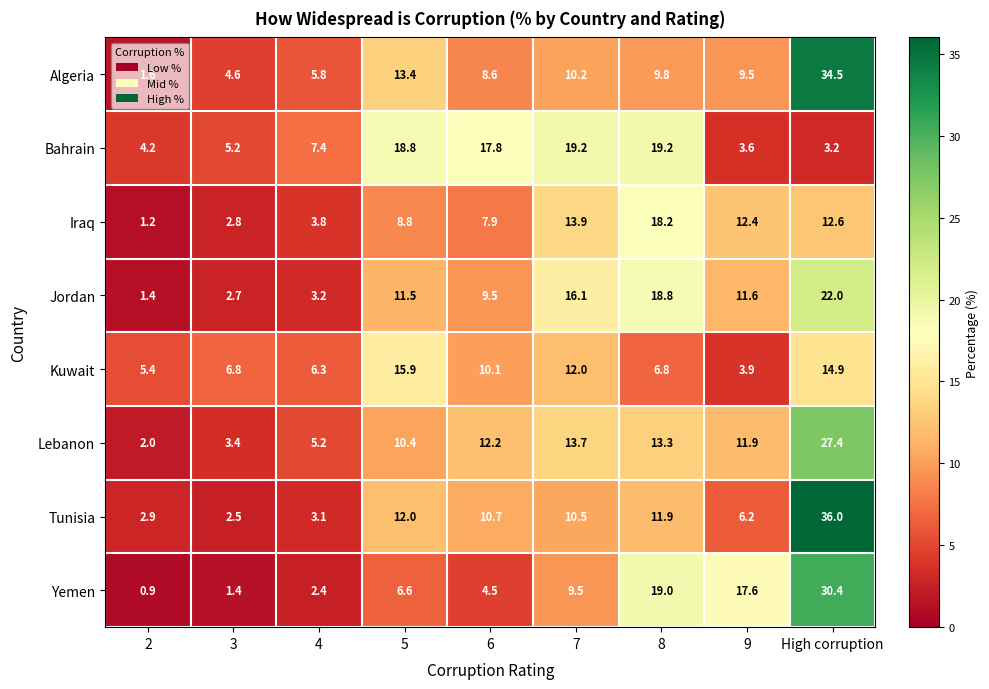

At High corruption, list the series in order from largest to smallest.

Tunisia, Algeria, Yemen, Lebanon, Jordan, Kuwait, Iraq, Bahrain